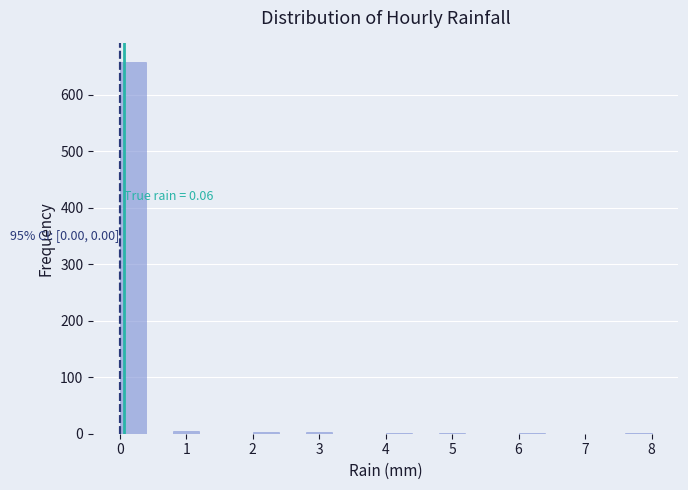

Over which range of the x-axis is the bar tallest?

0.0 to 0.4